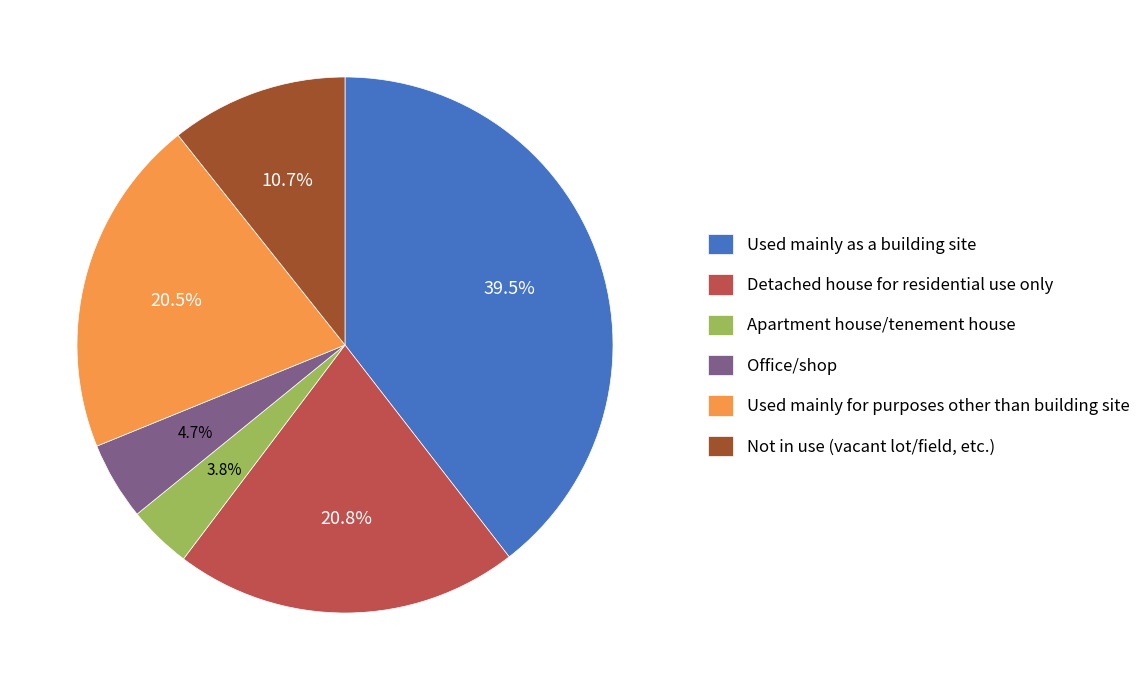

Is it true that Used mainly as a building site is 28% of the pie?

False